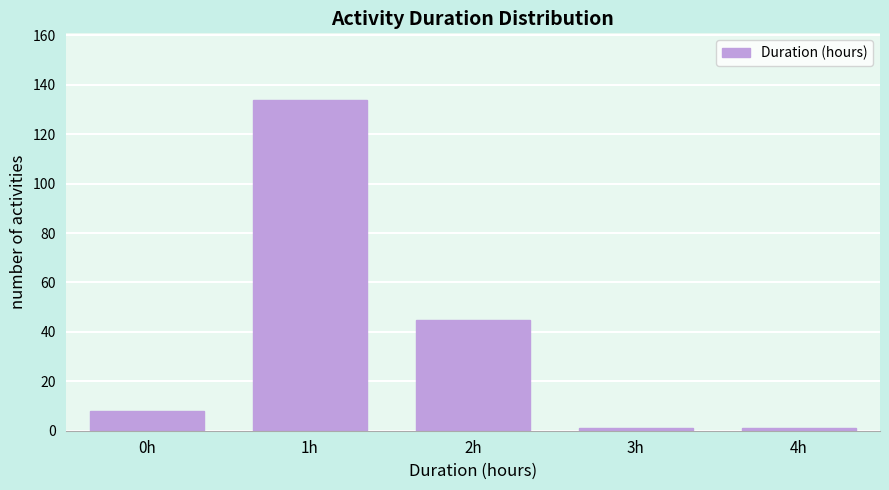

Reading left to right, extract all data points from this chart.

0h=8	1h=134	2h=45	3h=1	4h=1